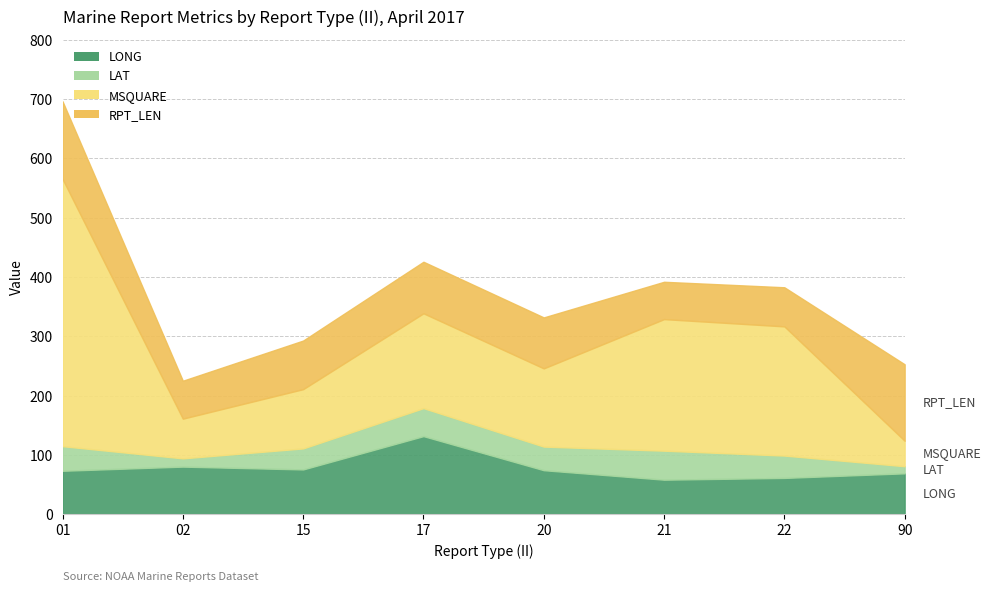

In RPT_LEN, how many points are lower than both neighbors (excluding endpoints)?

2